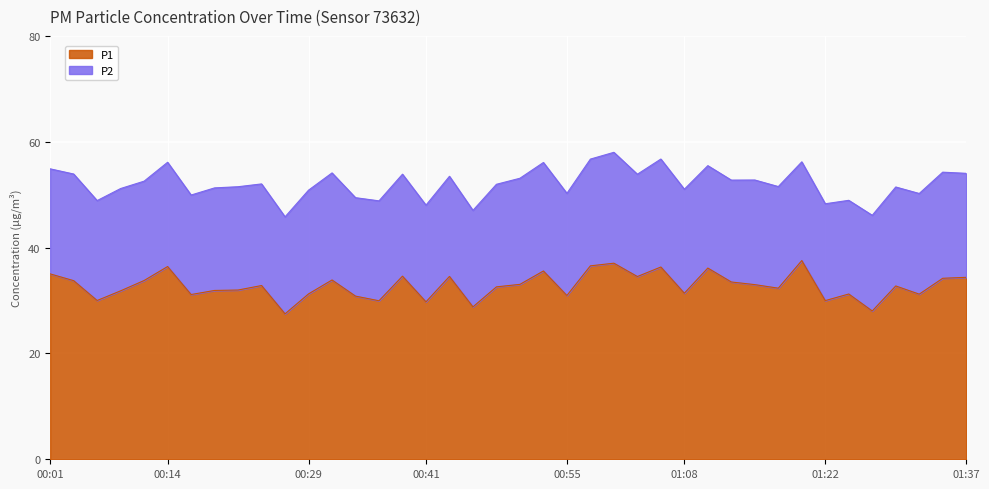

How many lines are shown in the chart?

2